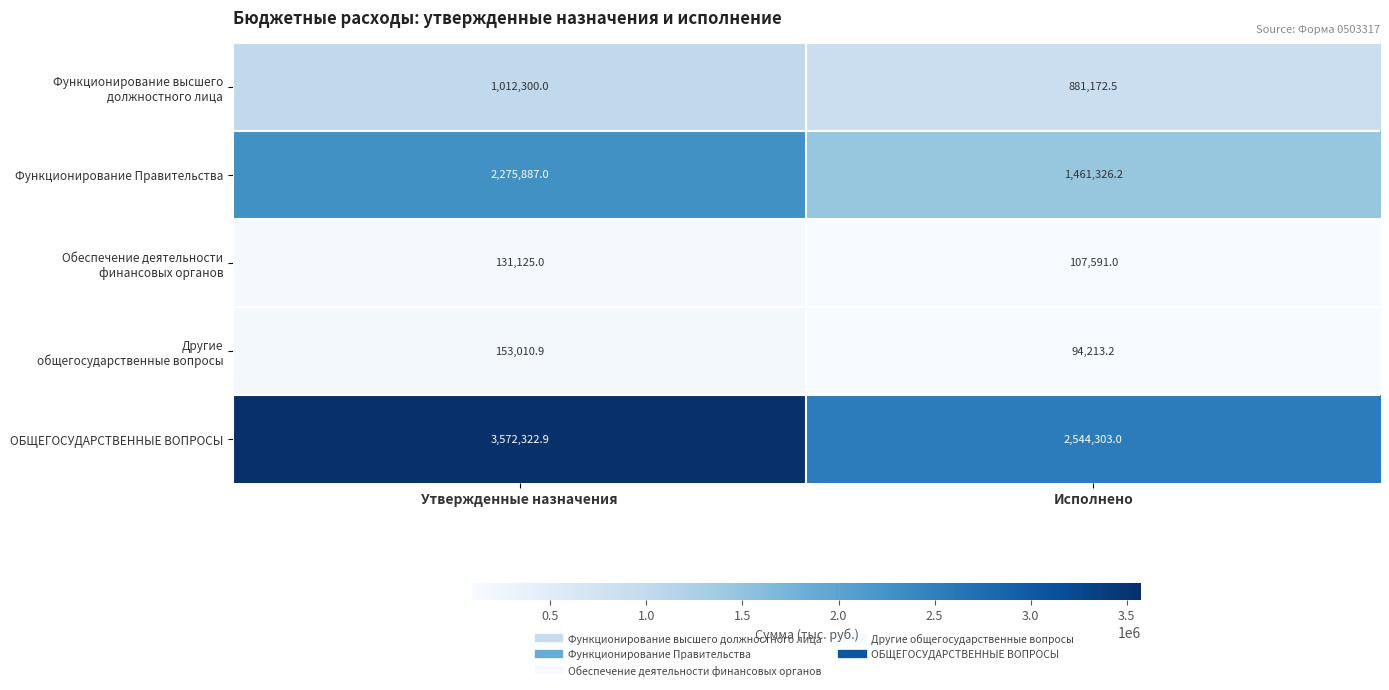

Which series has the largest range (max minus min)?

ОБЩЕГОСУДАРСТВЕННЫЕ ВОПРОСЫ